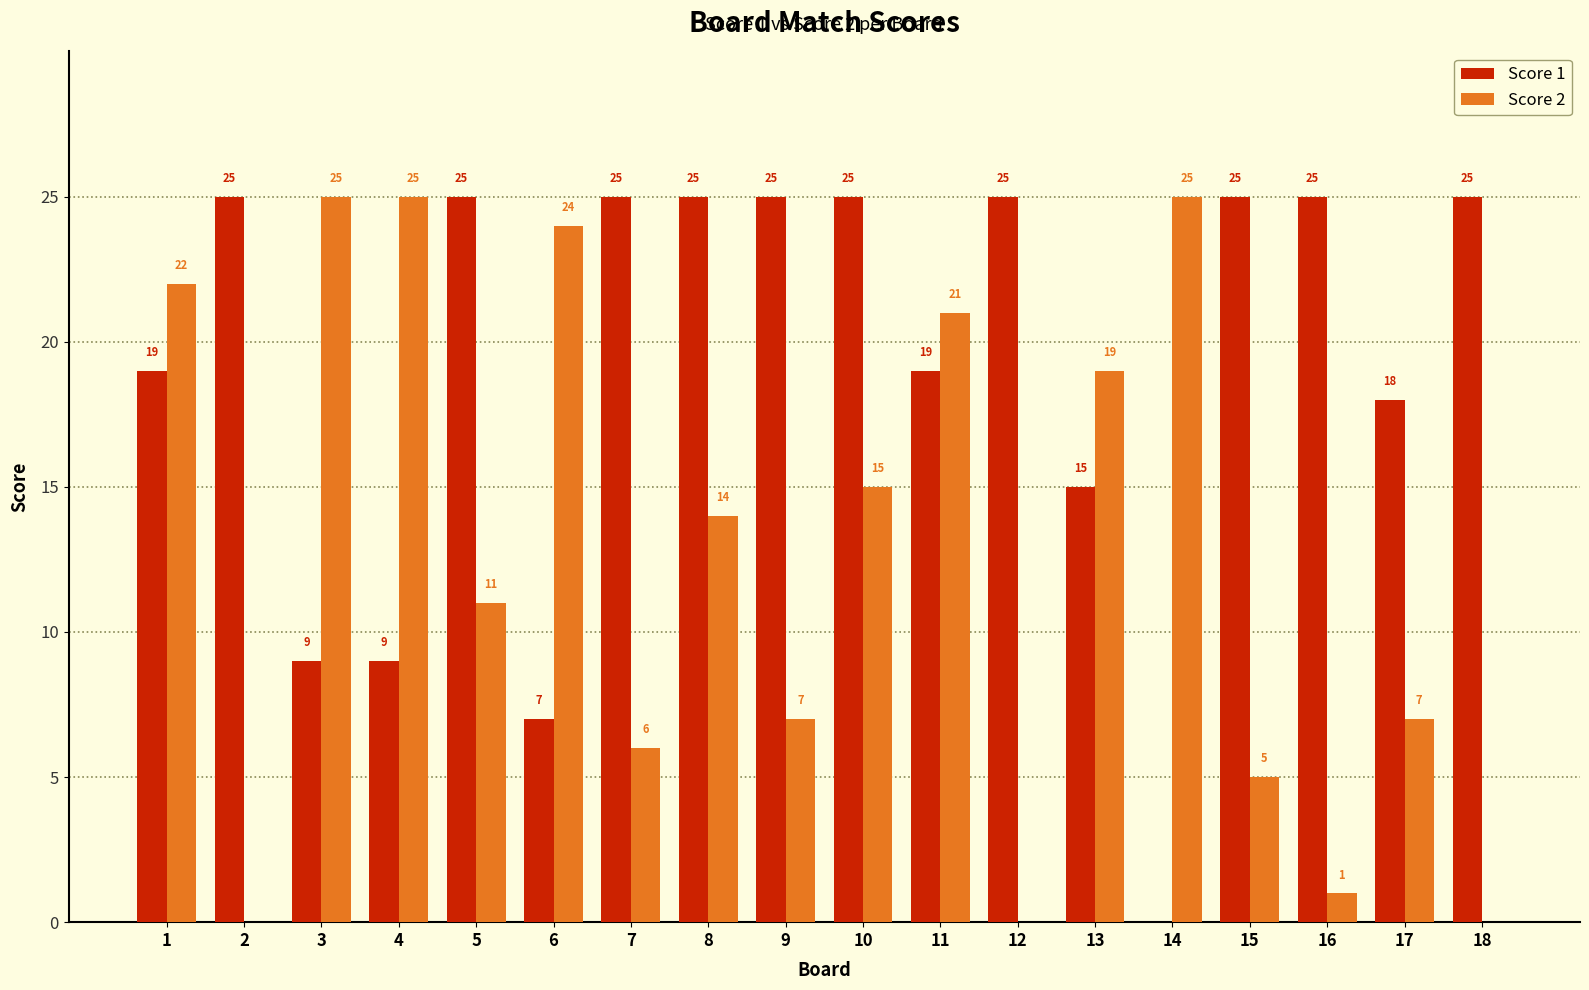

True or false: Score 2 has a value of 11 at 12.

False